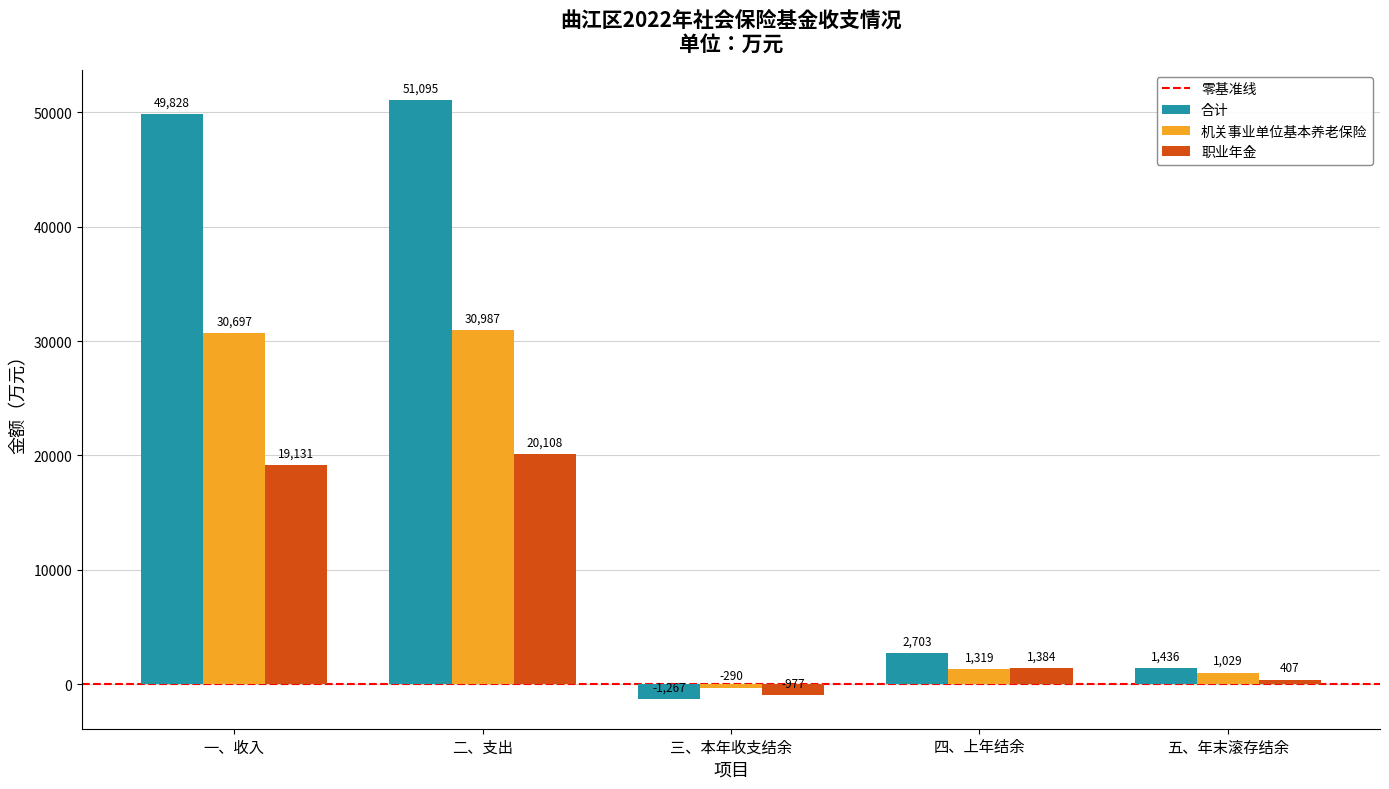

How many values in 机关事业单位基本养老保险 are above zero?

4